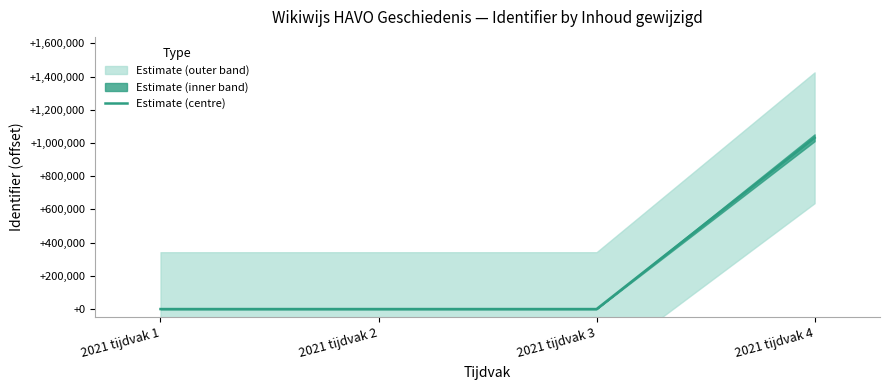

Reading right to left, transcribe all the data shown in this chart.

1031393	2	0	0